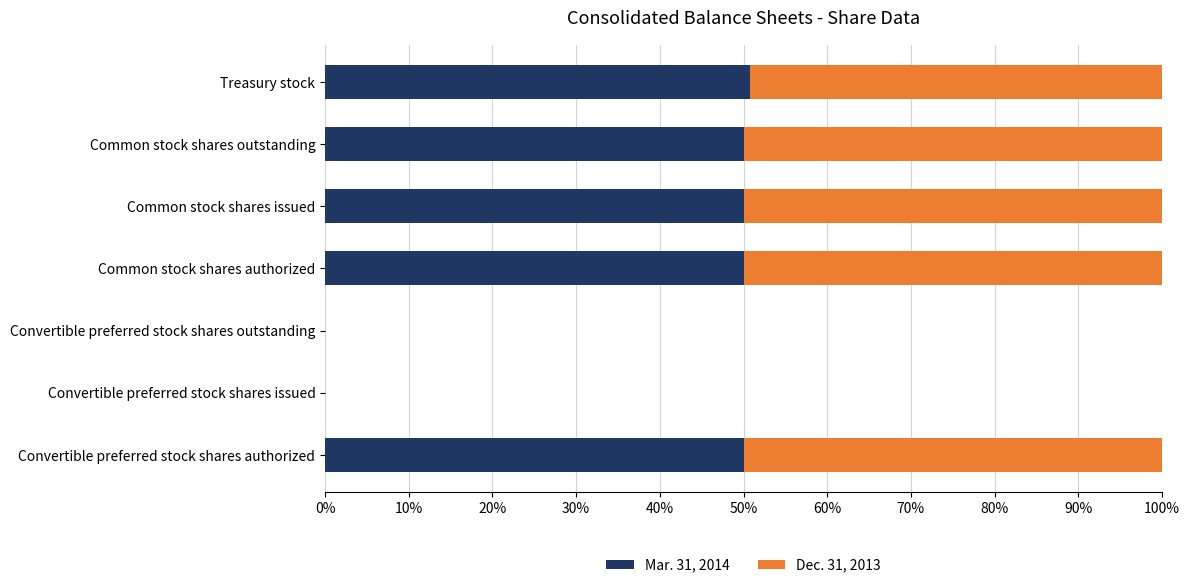

What is the total value across all series at Common stock shares outstanding?

100.0